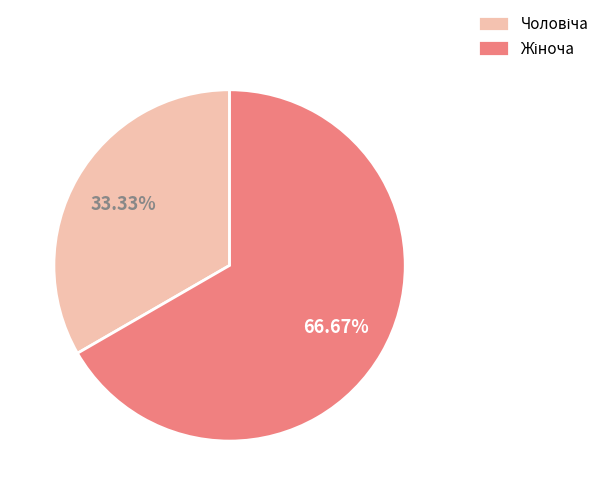

To the nearest percent, what is the difference between the largest and smallest slice percentages?

33%